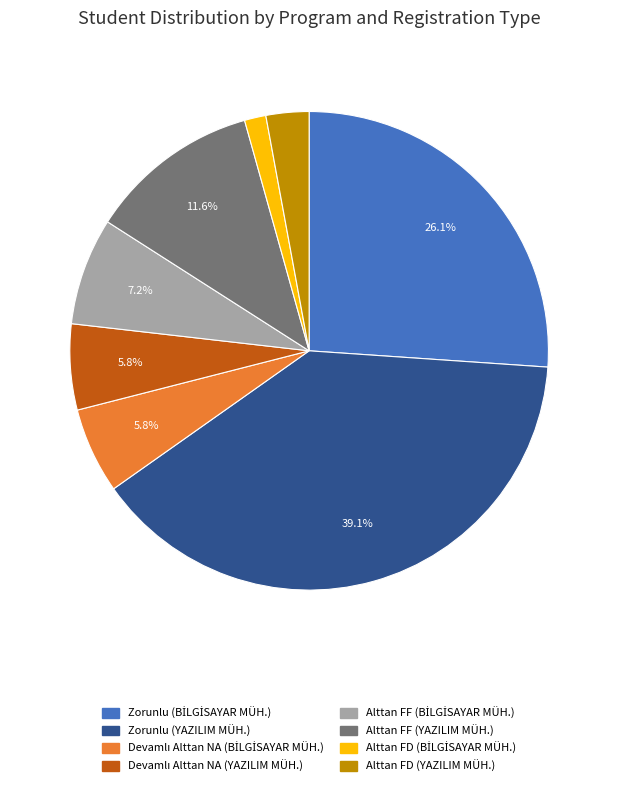

What is the largest slice in the pie chart?

Zorunlu (YAZILIM MÜH.)